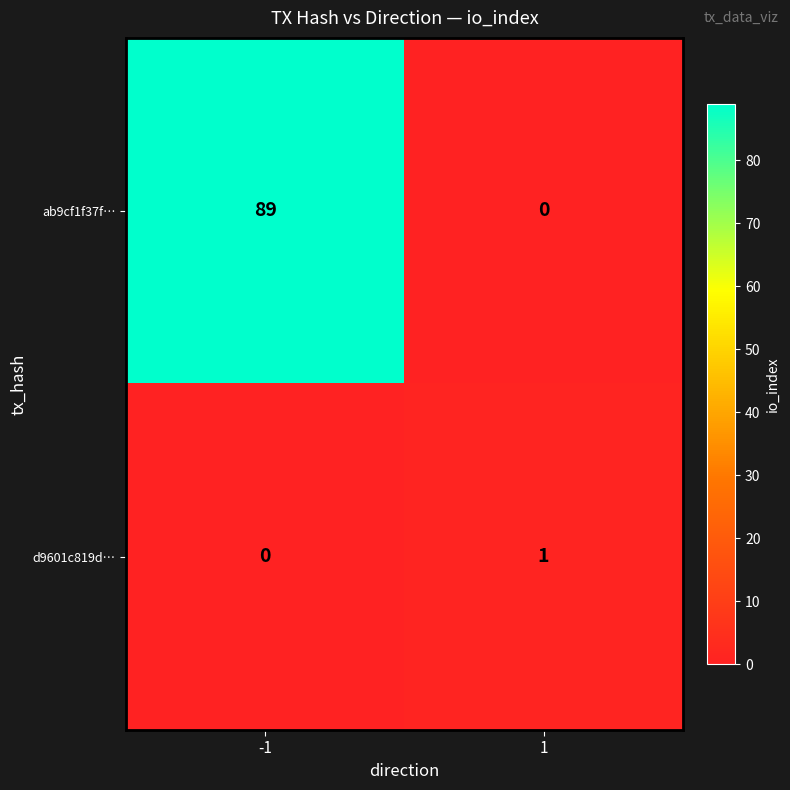

Reading left to right, transcribe all the data shown in this chart.

ab9cf1f37f…: -1=89	1=0
d9601c819d…: -1=0	1=1